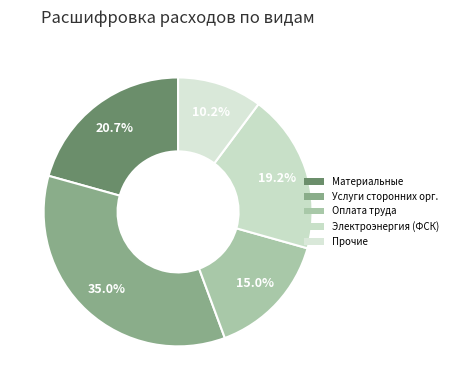

How many slices are in this pie chart?

5